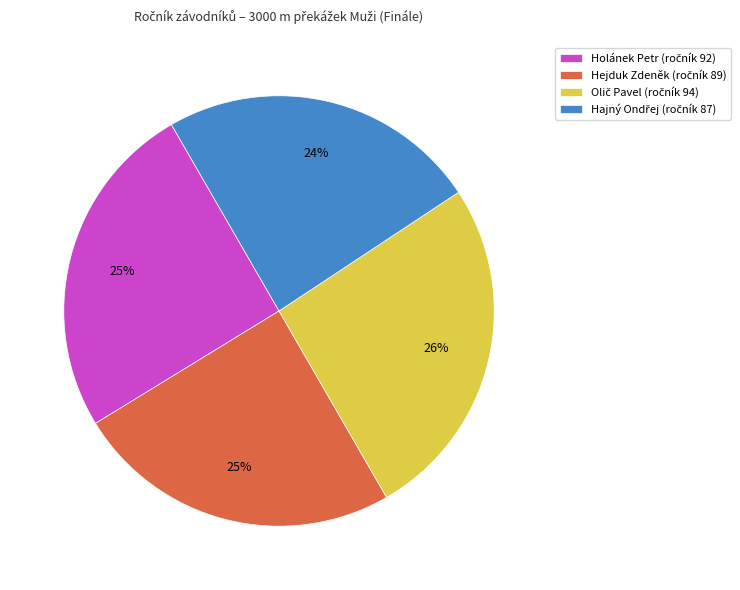

To the nearest percent, what is the average slice percentage?

25%